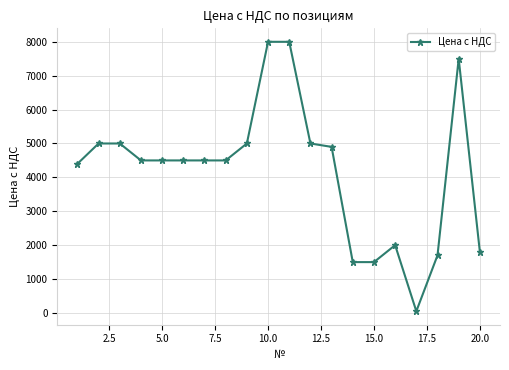

What is the difference between the maximum and second lowest values?

6500